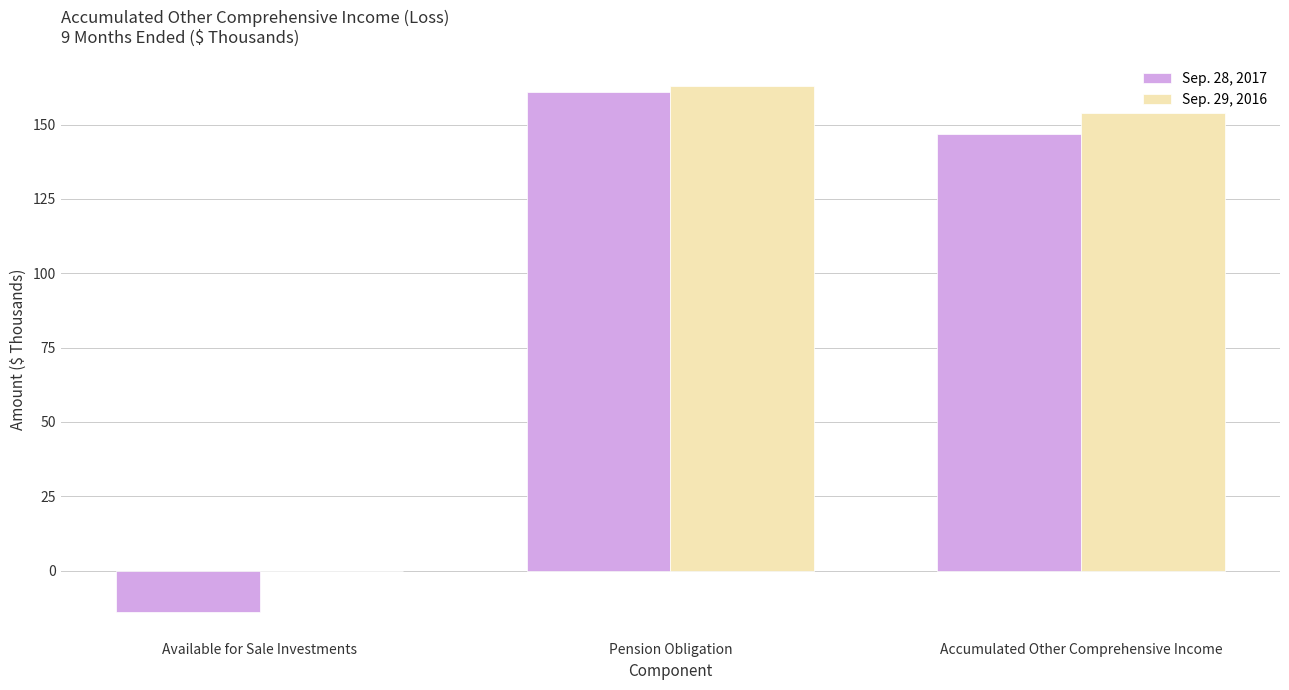

True or false: Sep. 29, 2016 has a value of 85 at Pension Obligation.

False